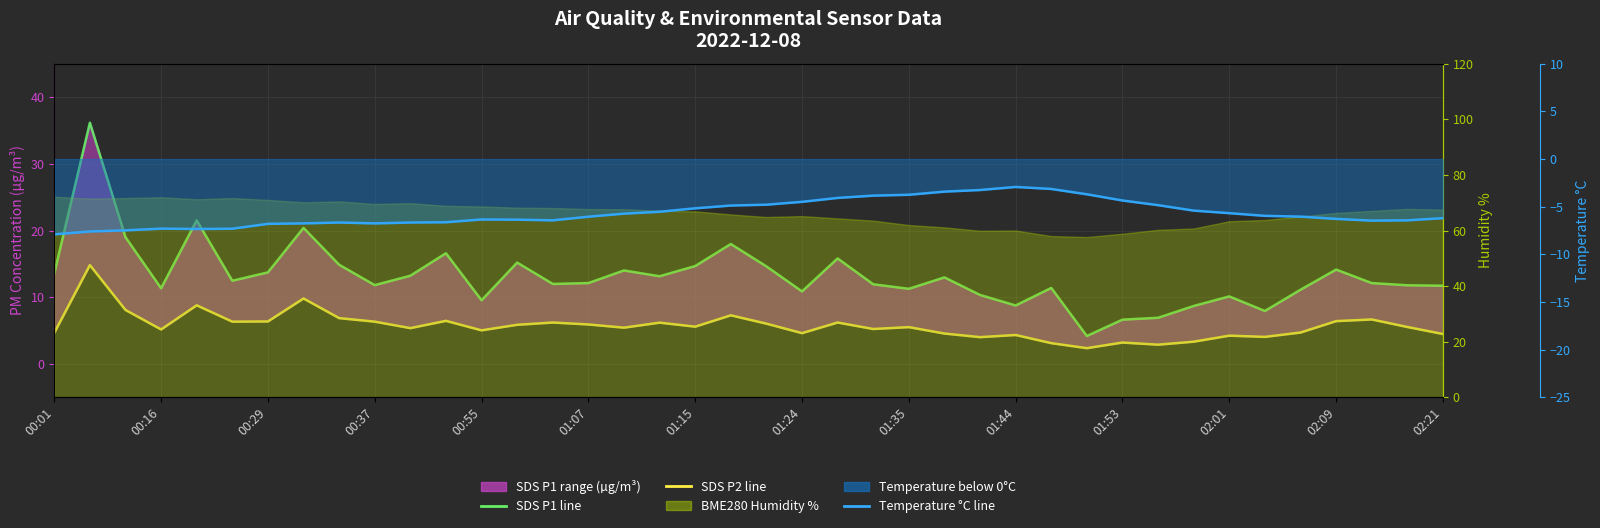

Is it true that SDS P2 (avg line) equals 4.3 at 01:44?

True